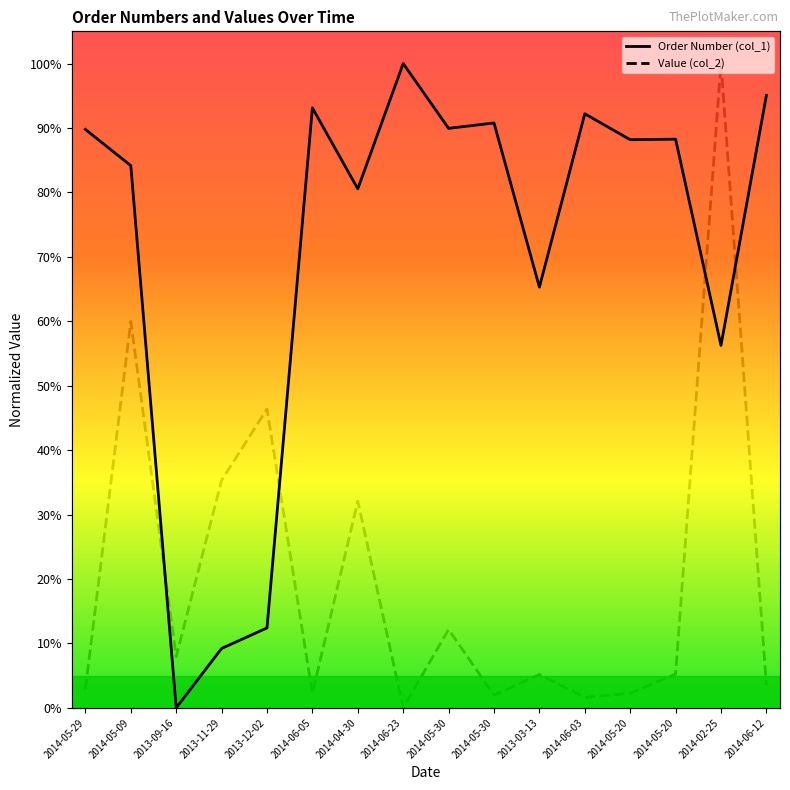

Reading left to right, list all the values displayed in this chart.

Order Number (col_1): 0.9	0.8	0.0	0.1	0.1	0.9	0.8	1.0	0.9	0.9	0.7	0.9	0.9	0.9	0.6	1.0
Value (col_2): 0.0	0.6	0.1	0.4	0.5	0.0	0.3	0.0	0.1	0.0	0.1	0.0	0.0	0.1	1.0	0.0